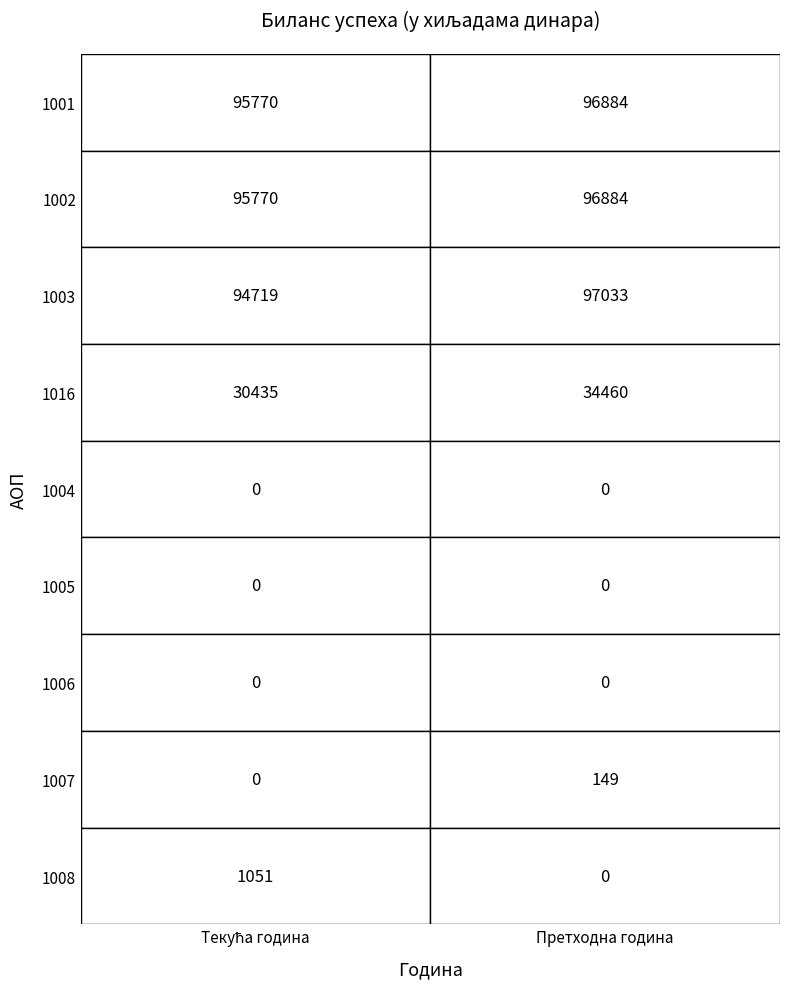

Between 0 and 1, which is larger?

1